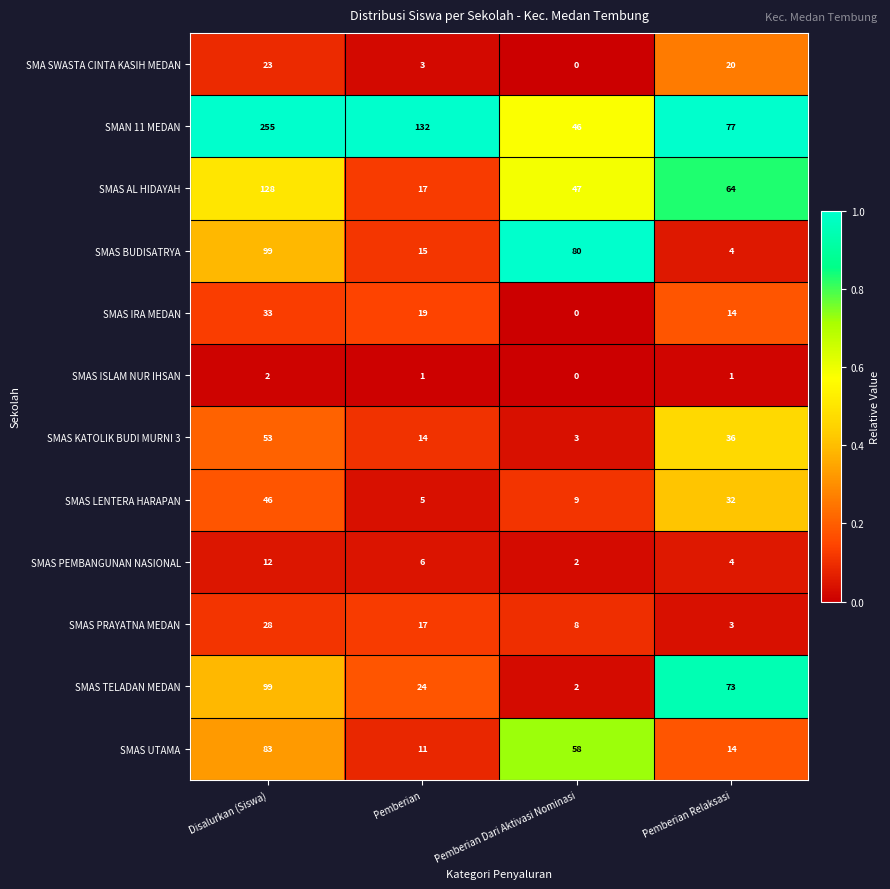

Read the SMAS PRAYATNA MEDAN value at Pemberian Relaksasi.

3